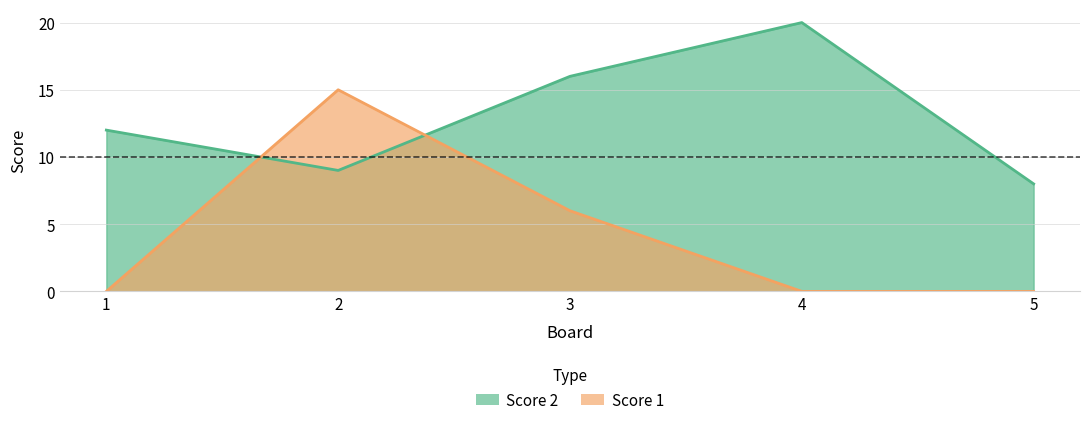

Is it true that Score 2 equals 12 at 1?

True